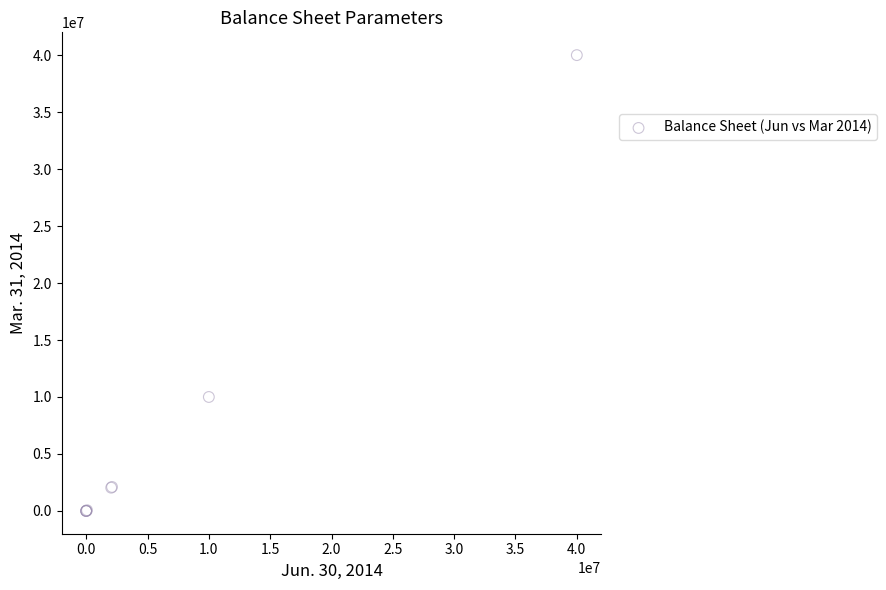

What Y value in the scatter plot is closest to 20000000?

10000000.0